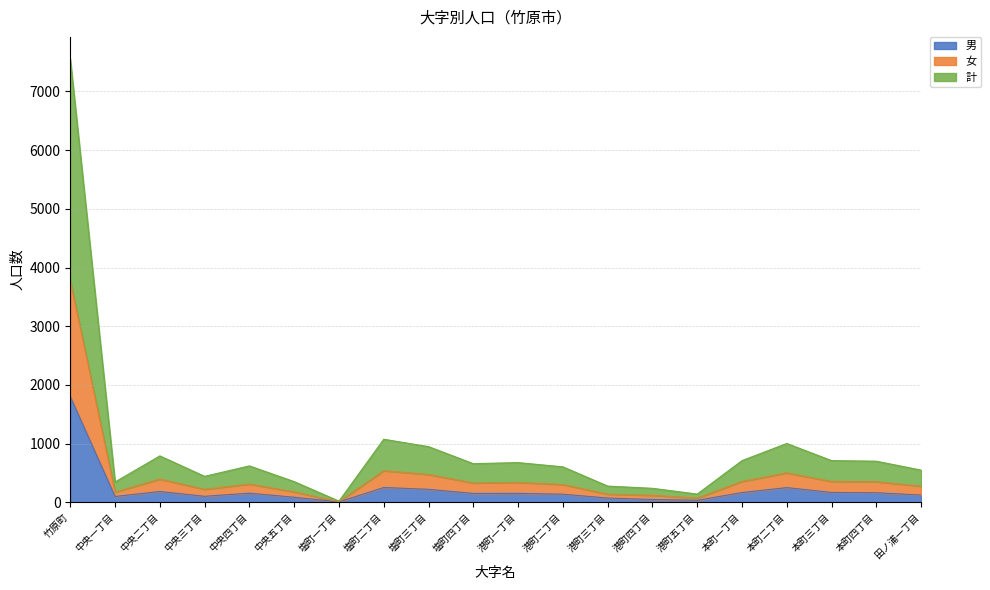

Which series changed the most between 港町五丁目 and 本町一丁目?

計